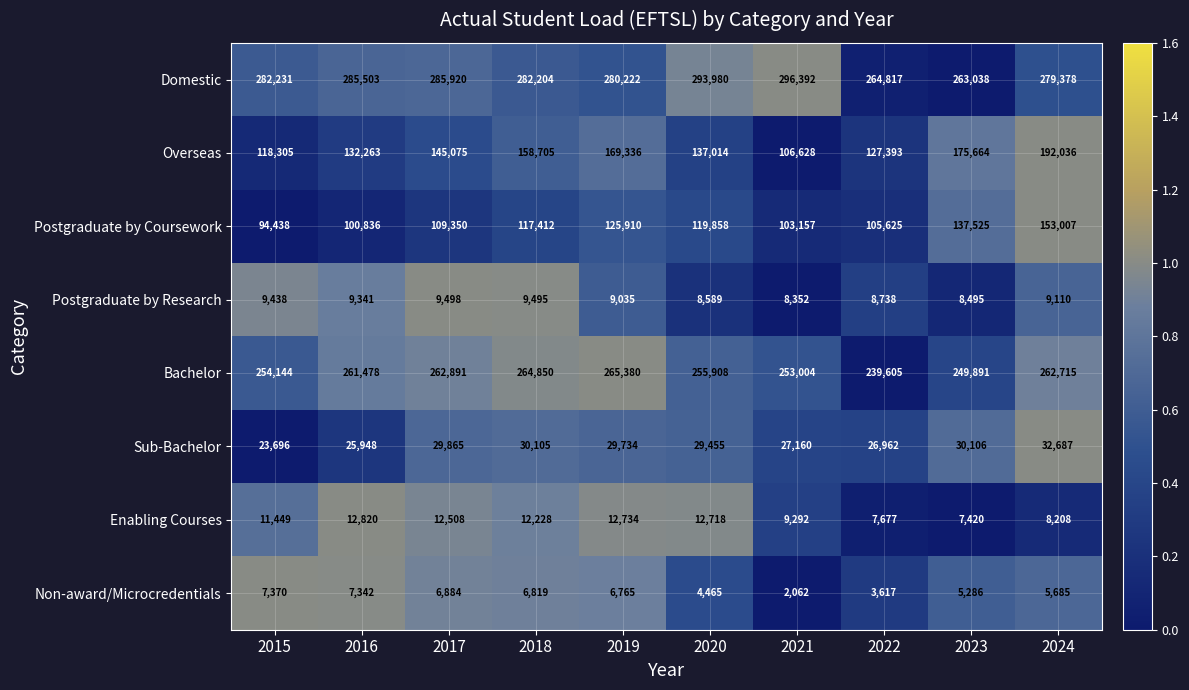

Is the value of Domestic at 2019 greater than the value of Enabling Courses at 2019?

Yes